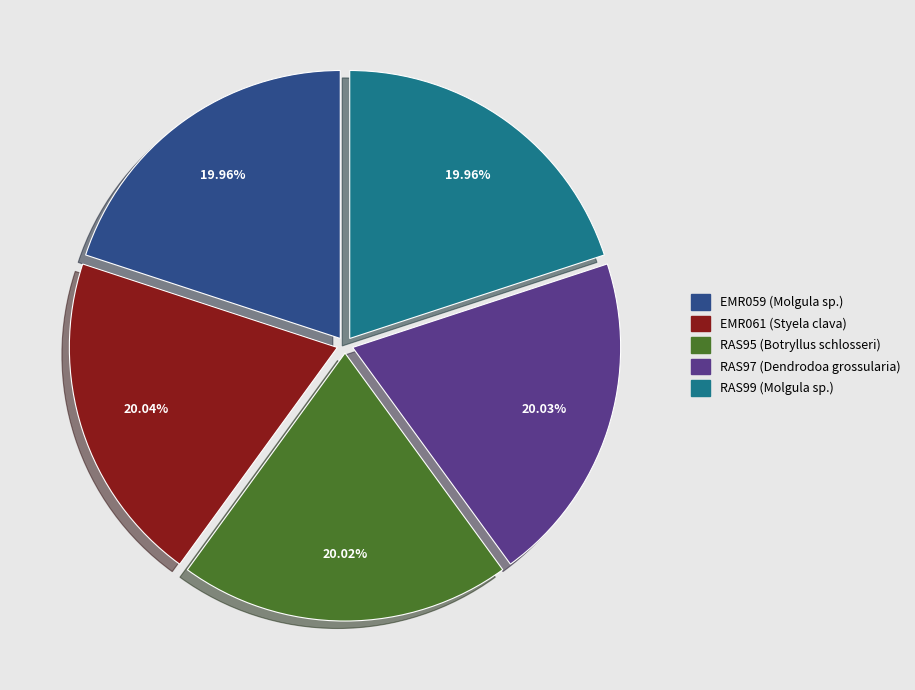

Does EMR061 (Styela clava) account for over 50% of the chart?

No